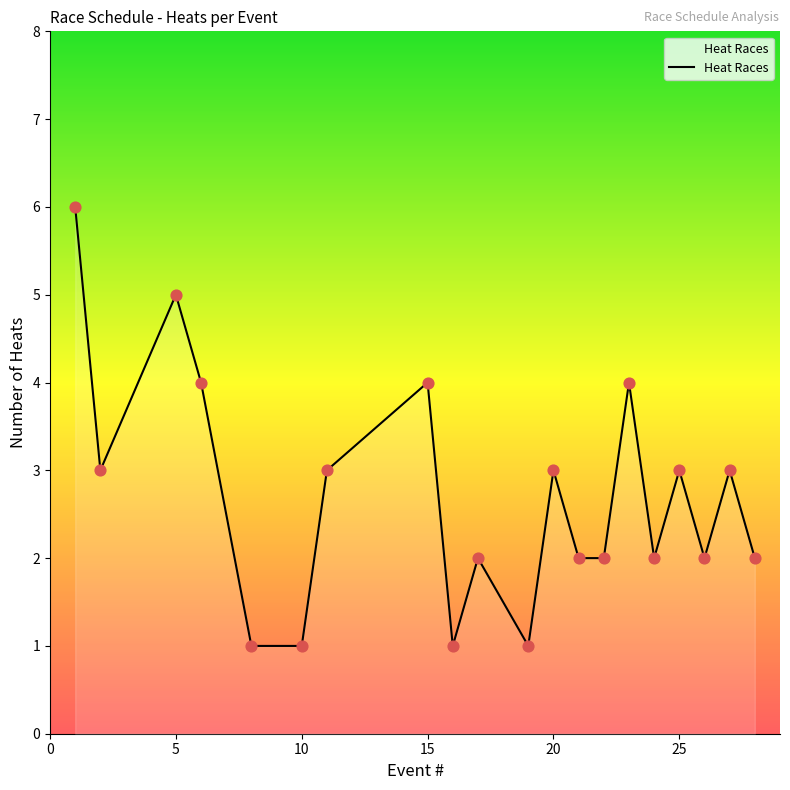

What is the greatest value displayed?

6